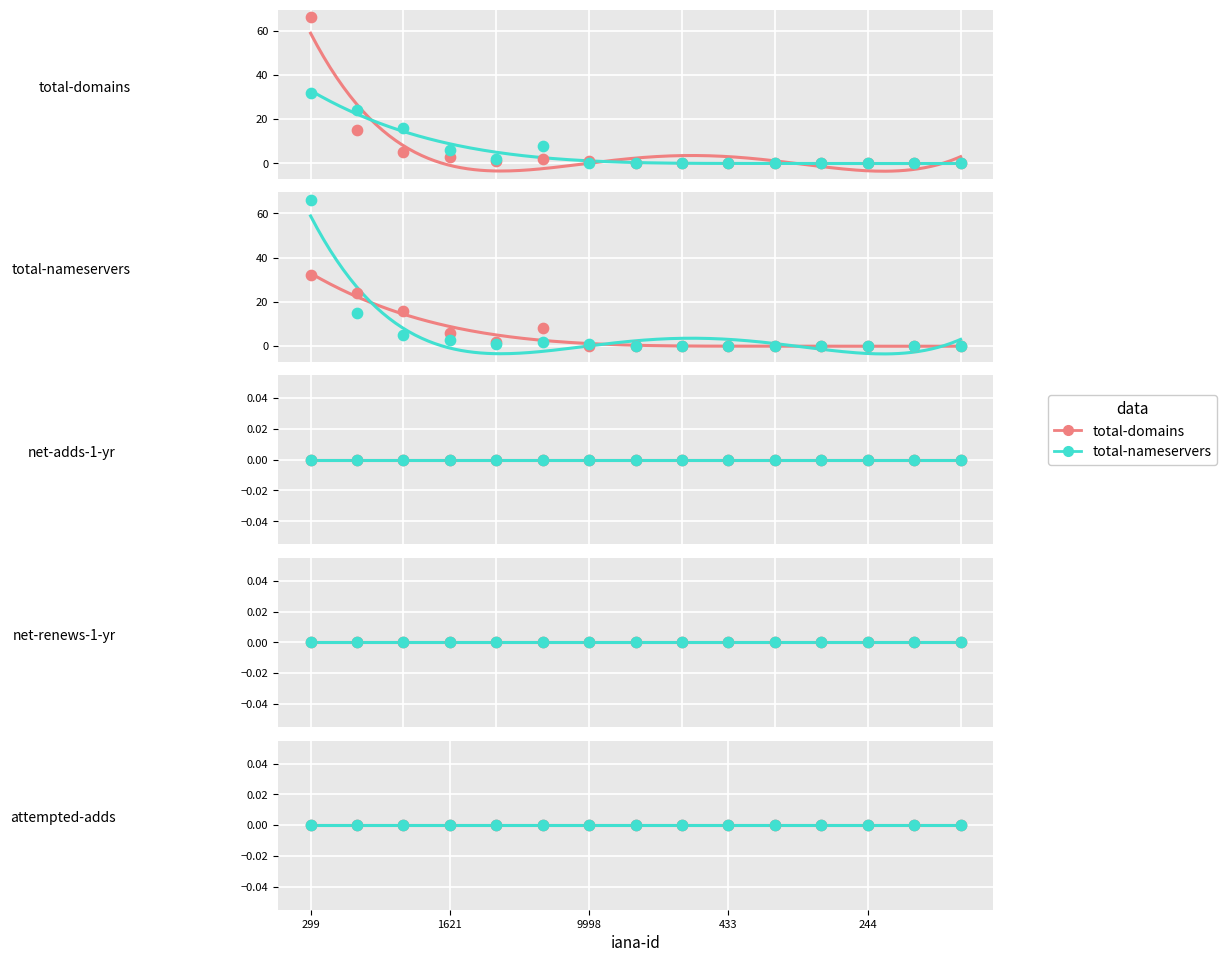

What are all the series names shown in the legend?

total-domains, total-nameservers